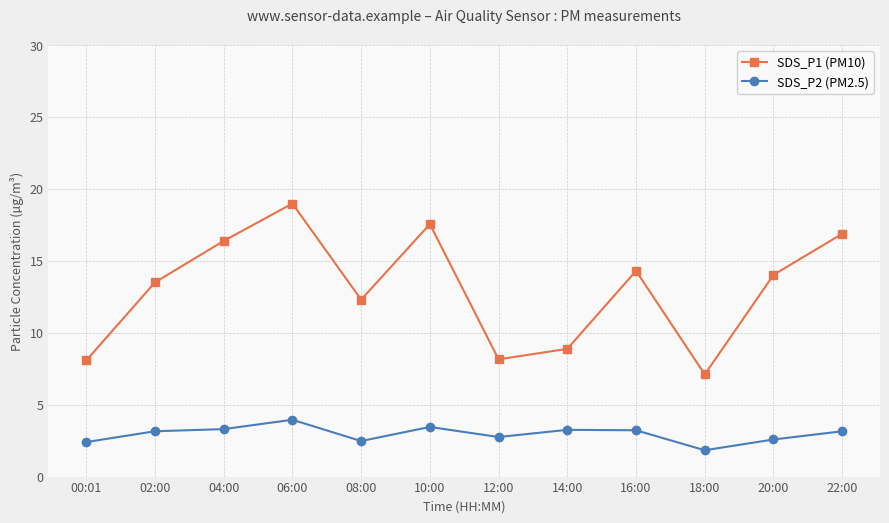

What is the total value across all series at 22:00?

20.0